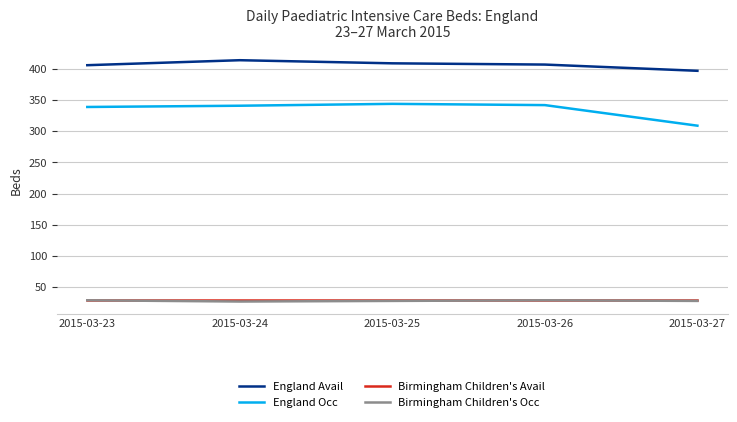

Which category has the lowest value in the England Occ series?

2015-03-27